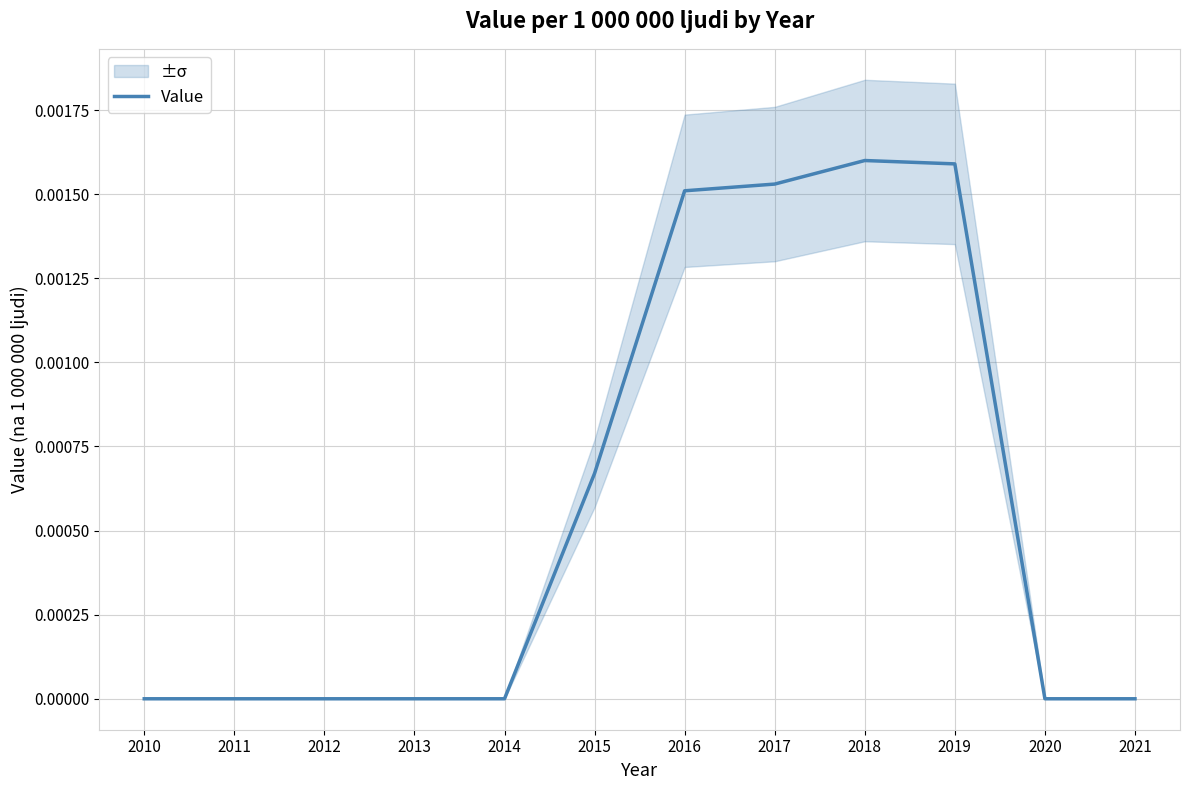

Rank the categories by value from highest to lowest.

2018, 2019, 2017, 2016, 2015, 2010, 2011, 2012, 2013, 2014, 2020, 2021